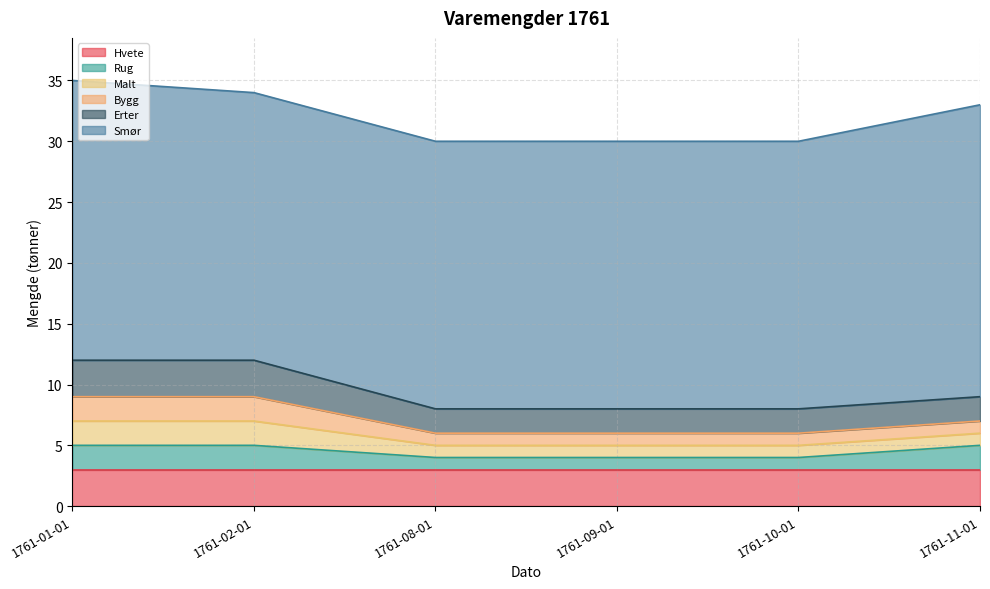

How many lines are shown in the chart?

6